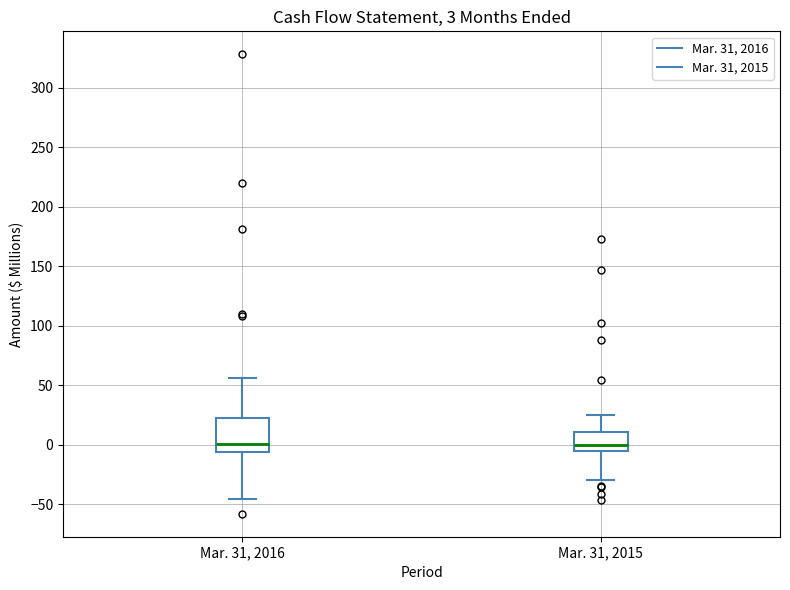

Which box is the tallest, from its lower edge to its upper edge?

Mar. 31, 2016